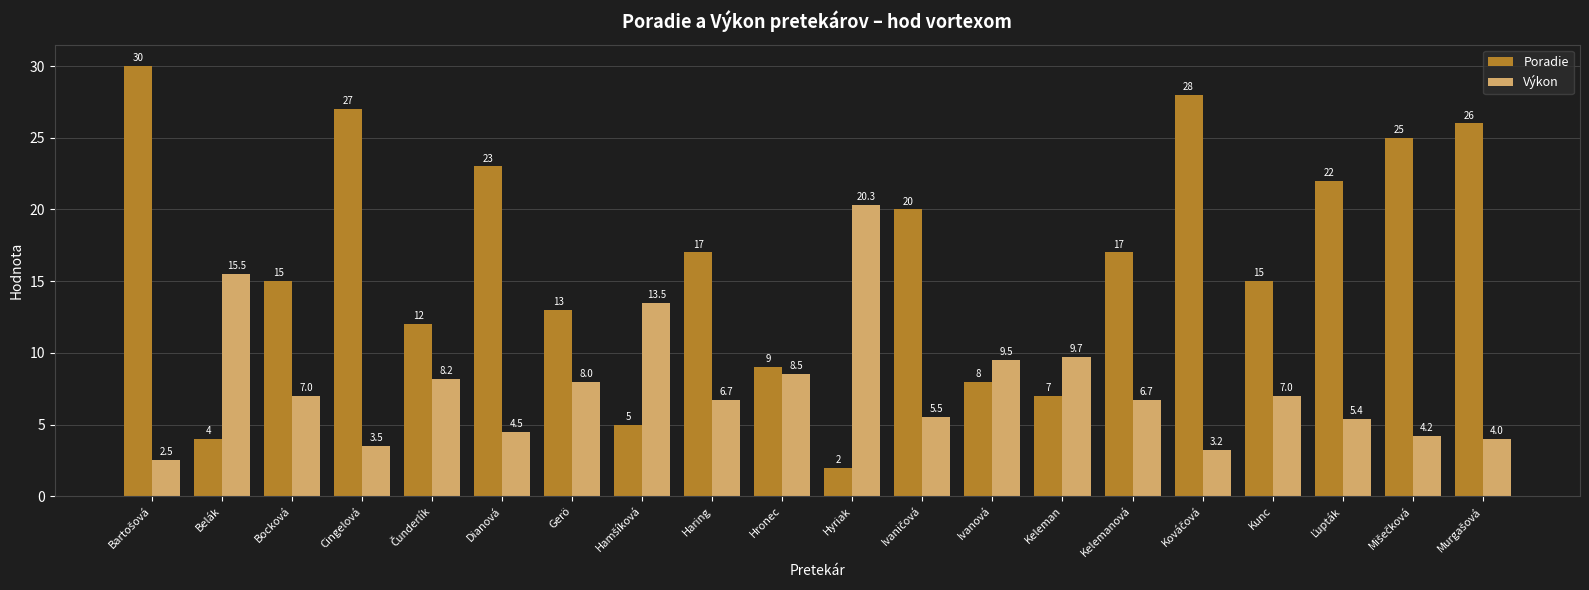

Is it true that Poradie equals 23.0 at Dianová?

True